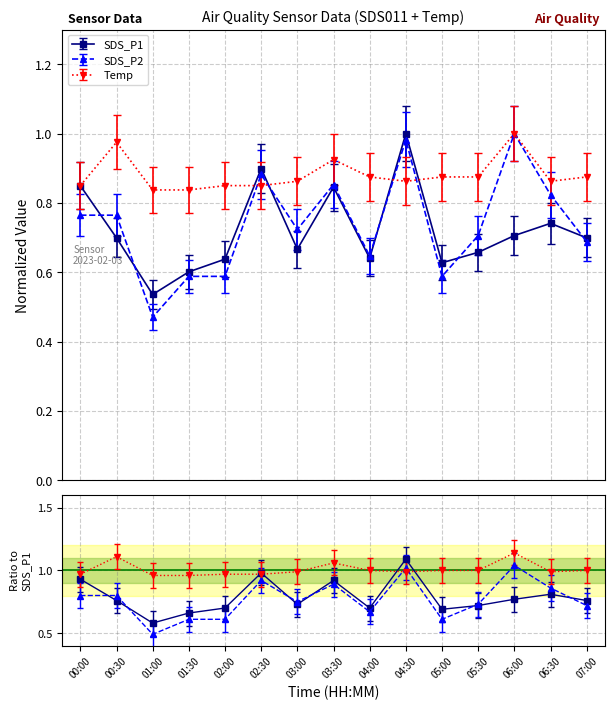

At which label does SDS_P1 reach its peak?

04:30